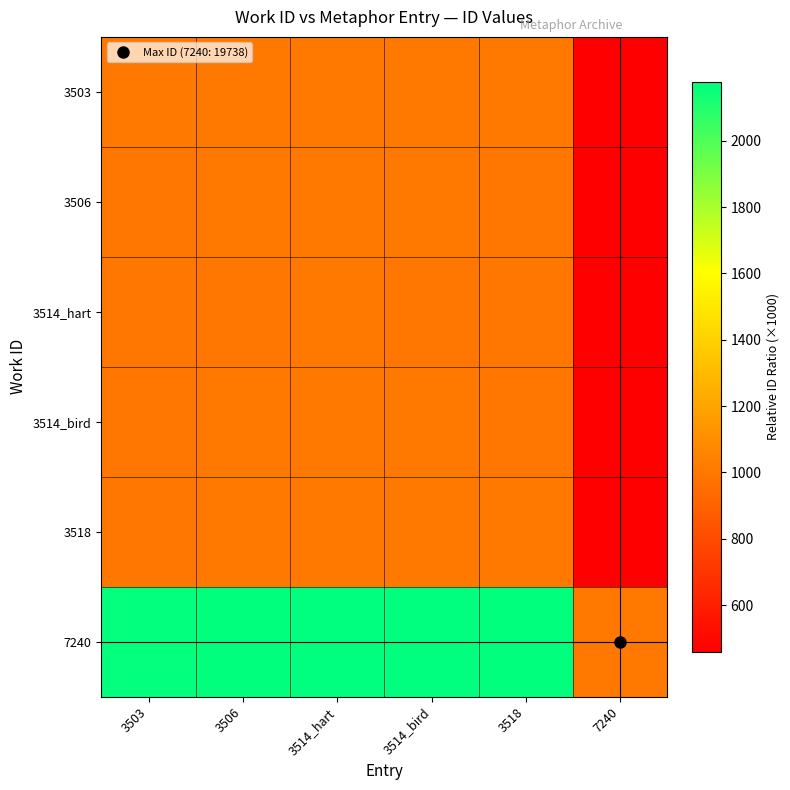

At how many categories does at least one series exceed 762?

6